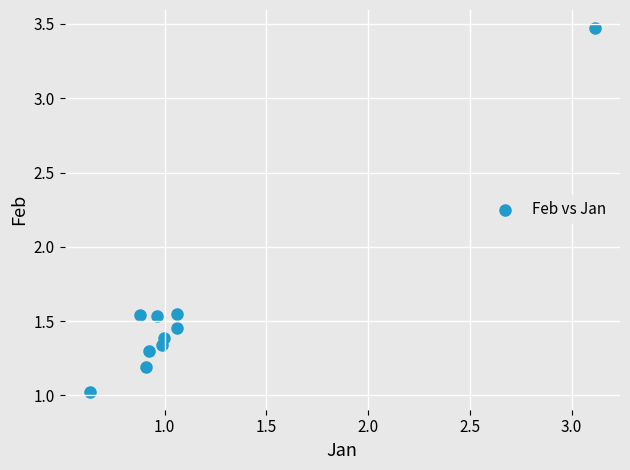

What is the range of X values (max minus min)?

2.5